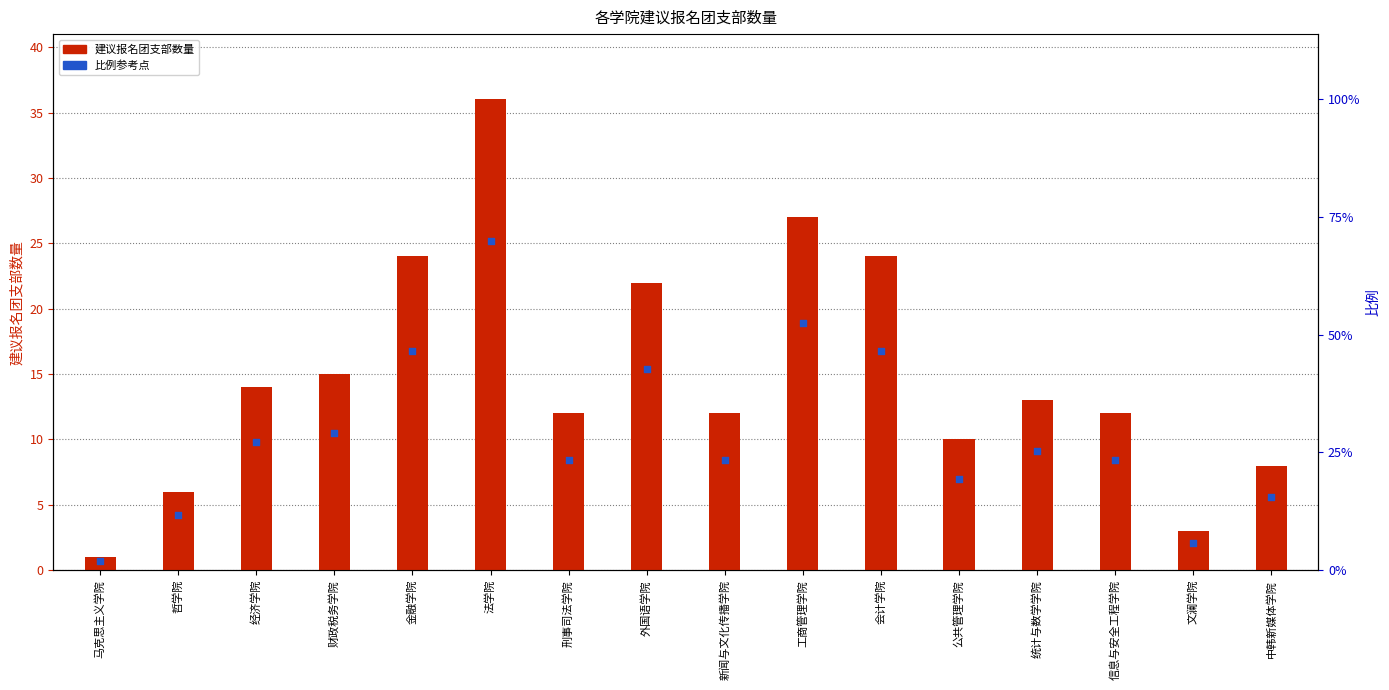

What is the total value across all series at 中韩新媒体学院?

13.6